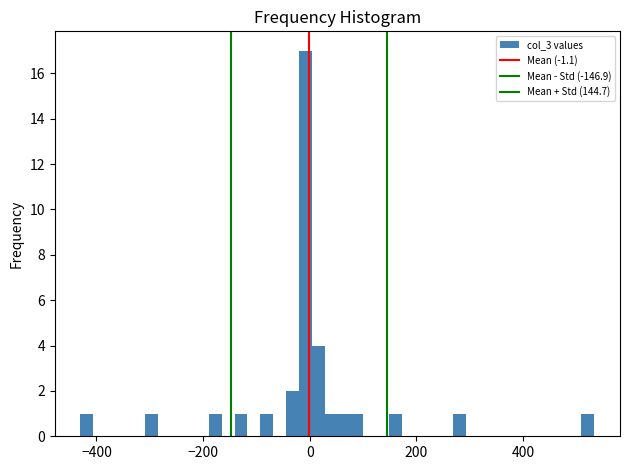

Read against the x-axis, roughly where is the centre of the tallest bar?

0